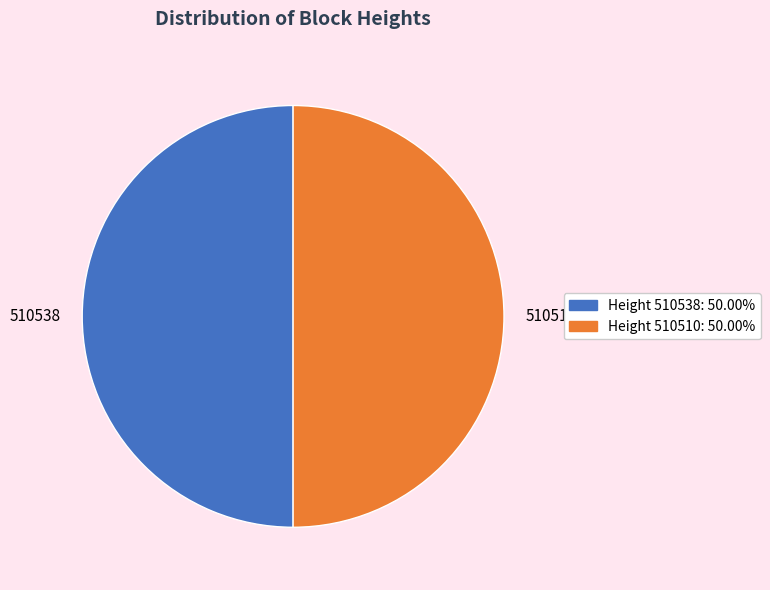

How many slices are in this pie chart?

2